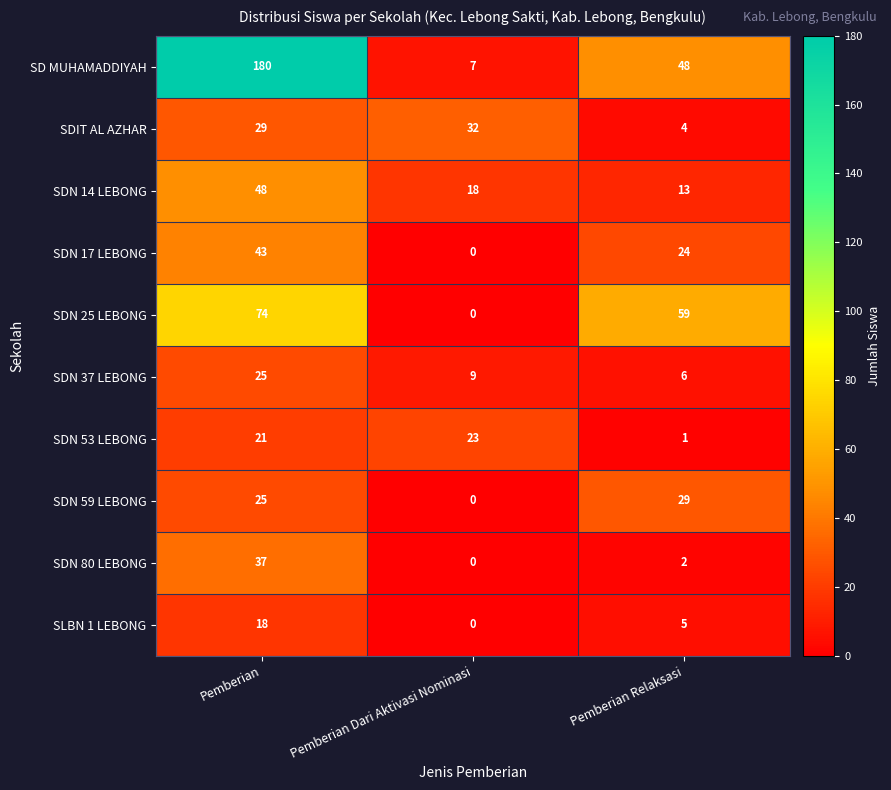

List the series in order of their peak value, lowest first.

SLBN 1 LEBONG, SDN 53 LEBONG, SDN 37 LEBONG, SDN 59 LEBONG, SDIT AL AZHAR, SDN 80 LEBONG, SDN 17 LEBONG, SDN 14 LEBONG, SDN 25 LEBONG, SD MUHAMADDIYAH